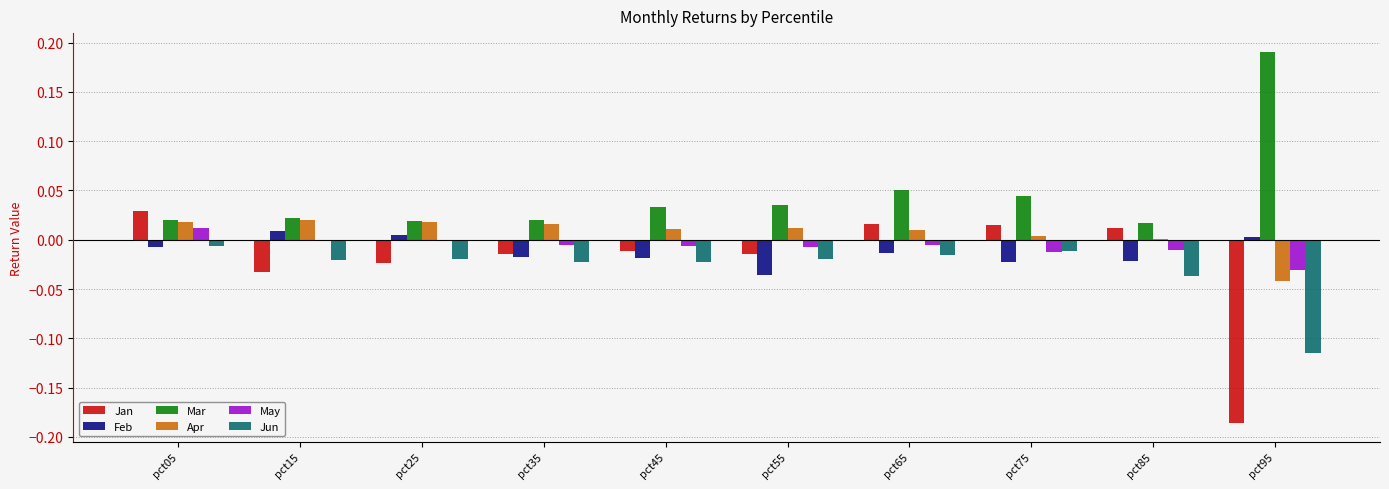

Which series changed the most between pct05 and pct25?

Jan